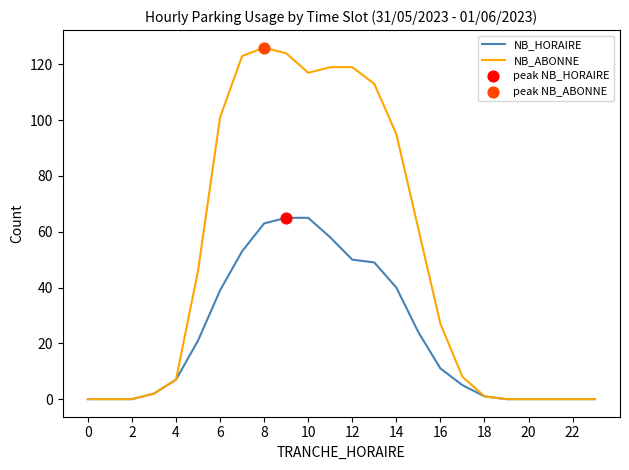

Rank the series by their maximum value, from highest to lowest.

NB_ABONNE, NB_HORAIRE